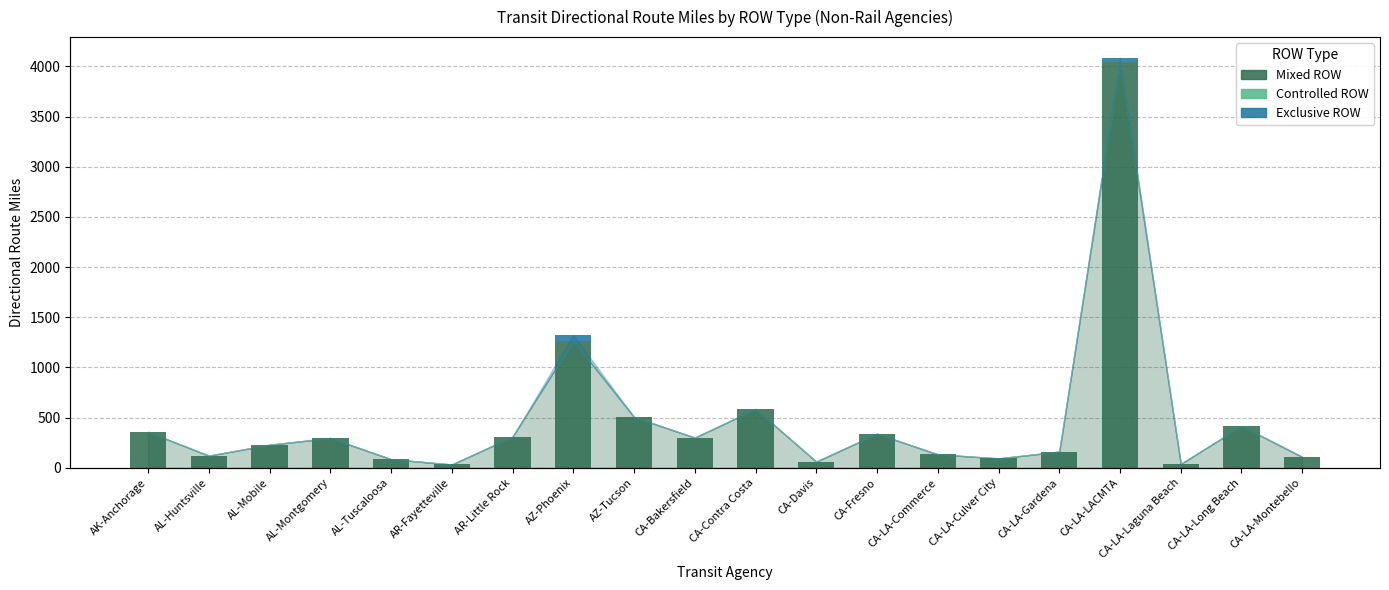

What is the label of the 8th bar from the right?

CA-Fresno